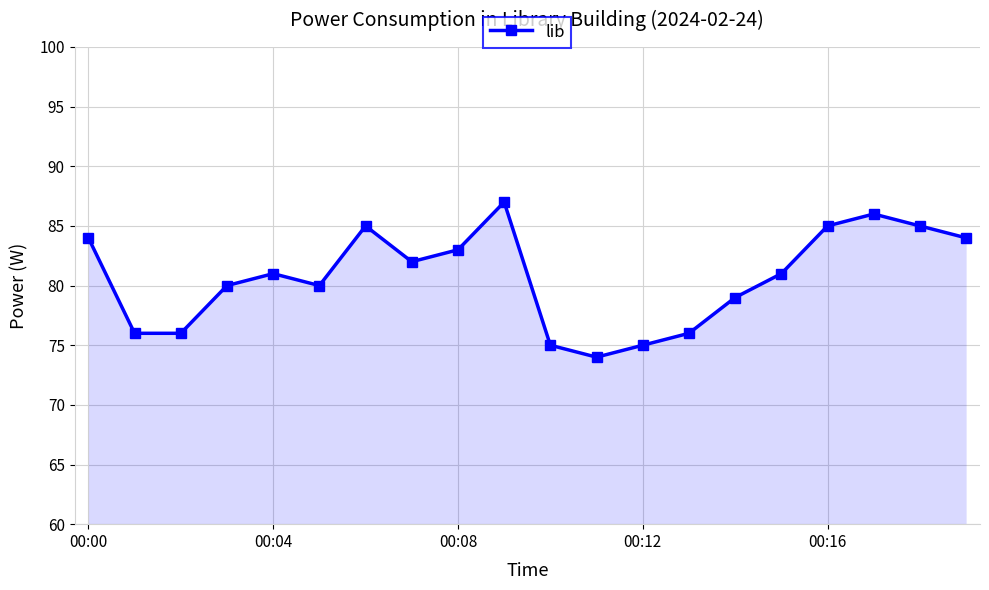

How many points are higher than both their immediate neighbors (excluding endpoints)?

4